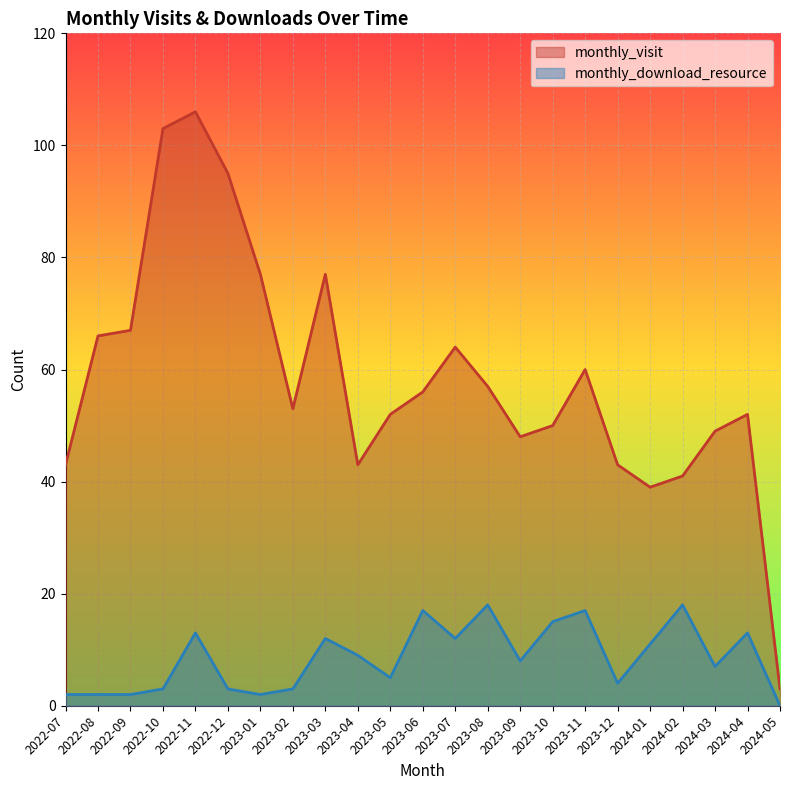

What is the sum of all monthly_download_resource values?

196